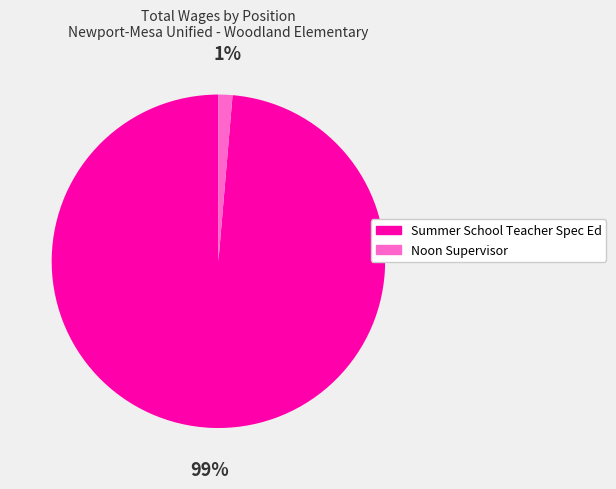

To the nearest percent, what is the average slice percentage?

50%